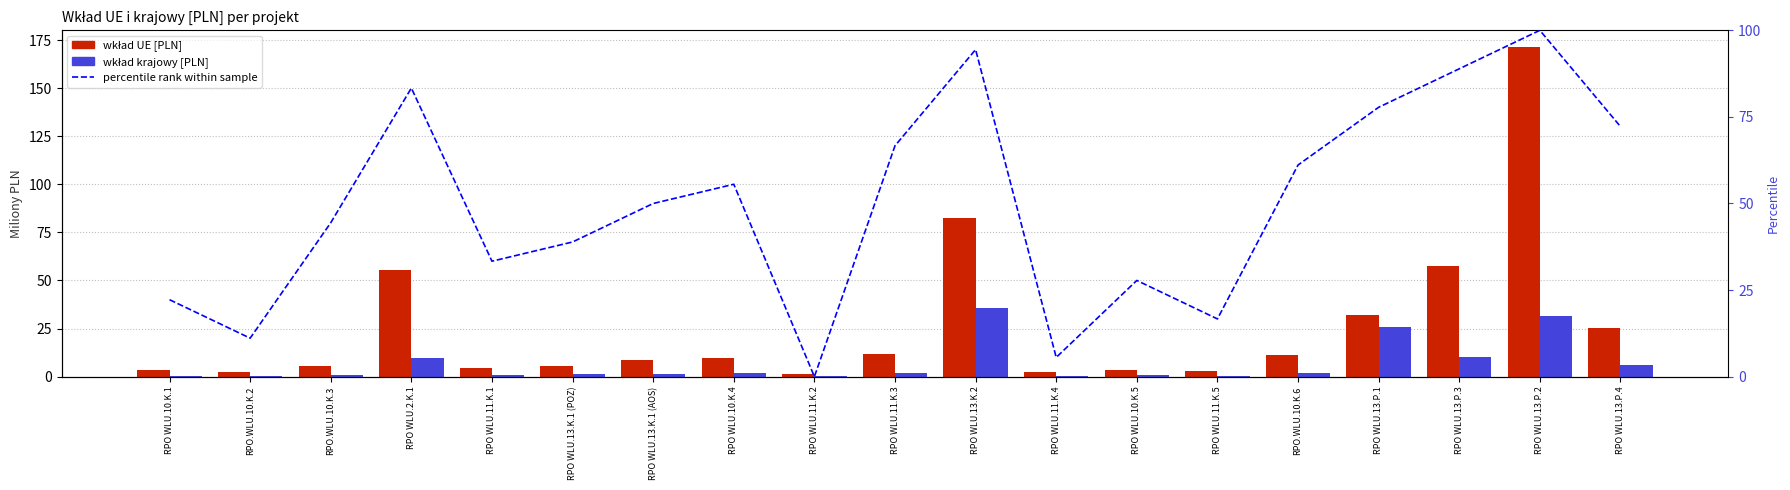

What is the sum of all wkład krajowy [PLN] values?

133.2